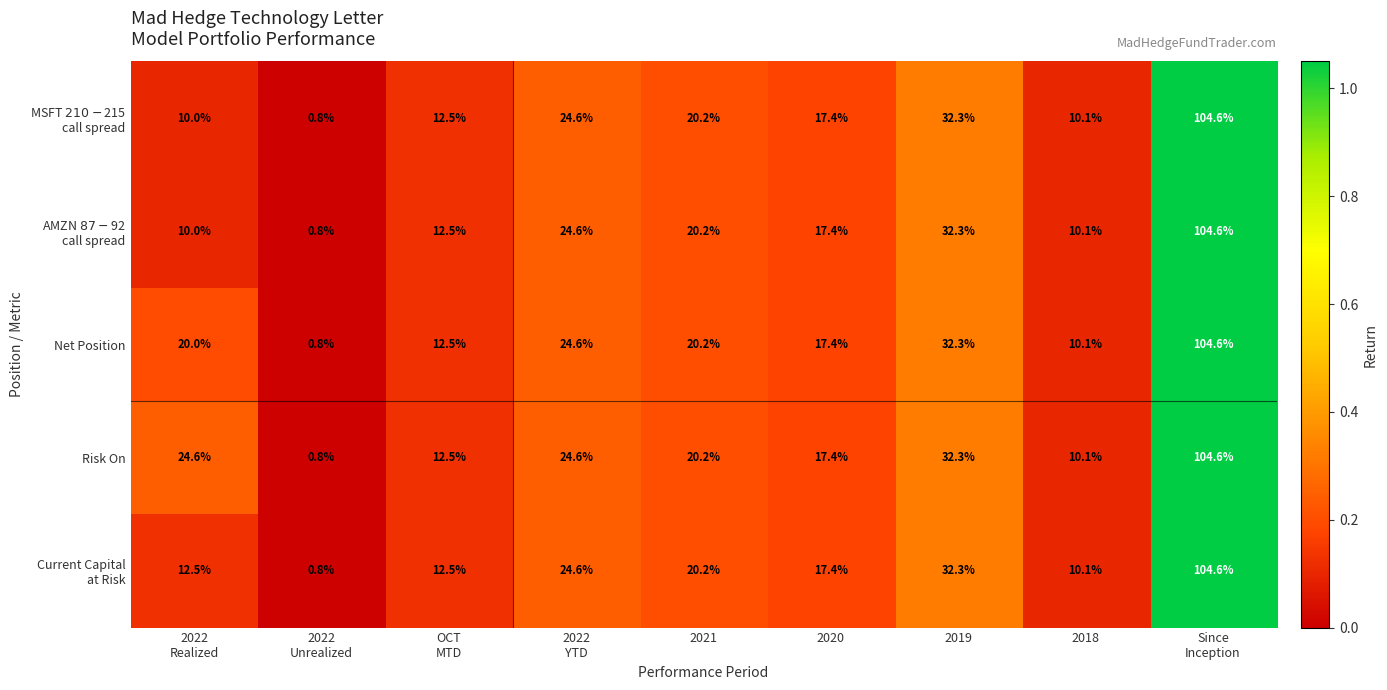

What is the sum of all Net Position values?

242.5